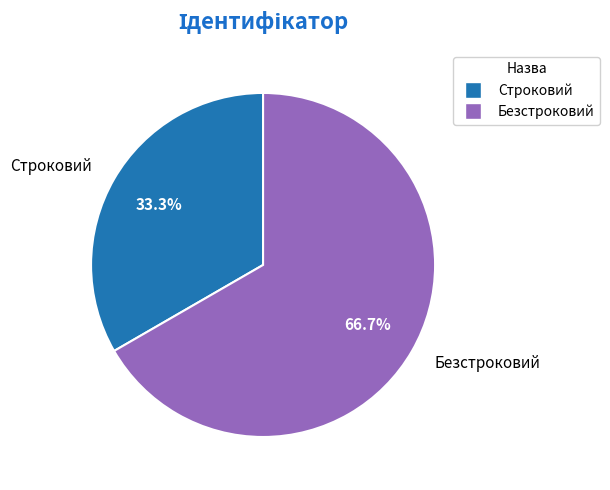

True or false: Безстроковий accounts for 54% of the total.

False